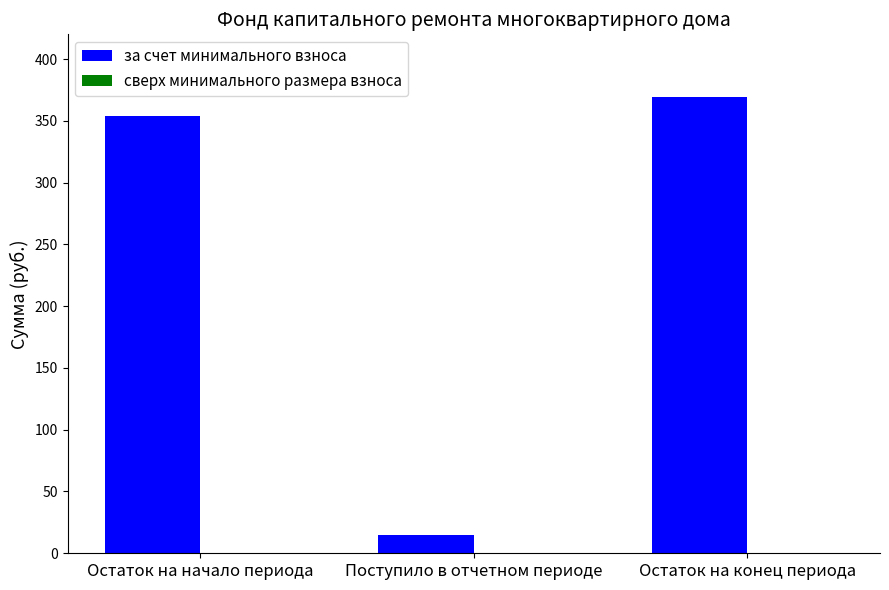

What is the change in value from Поступило в отчетном периоде to Остаток на конец периода?

+354.0